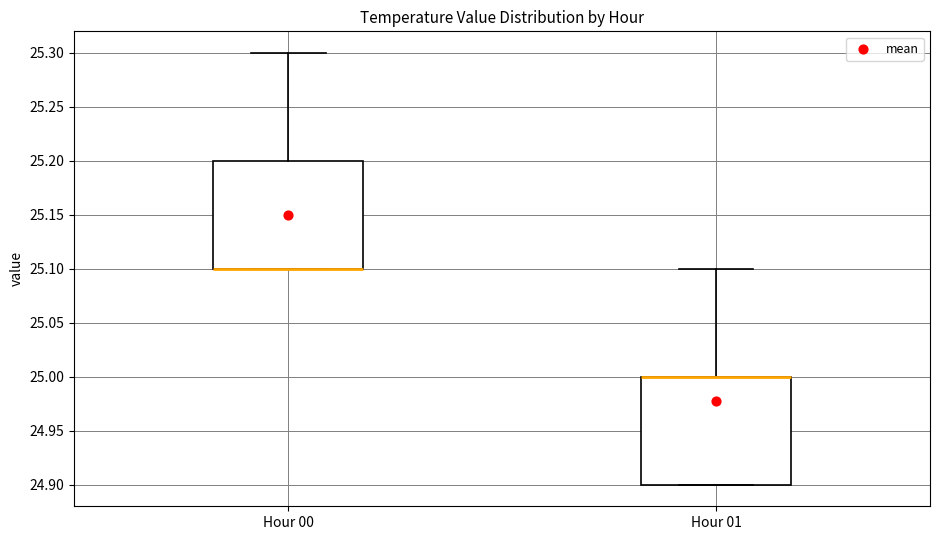

Reading left to right, transcribe this box plot: for each box, give where its median line is, the range the box spans, and where its two whiskers end, as read against the y-axis. The values are not printed on the chart, so give them approximately, as read against the axis.

Hour 00: median 25.1 (drawn on the box's lower edge), box 25.1 to 25.2, whiskers 25.1 to 25.3
Hour 01: median 25.0 (drawn on the box's upper edge), box 24.9 to 25.0, whiskers 24.9 to 25.1